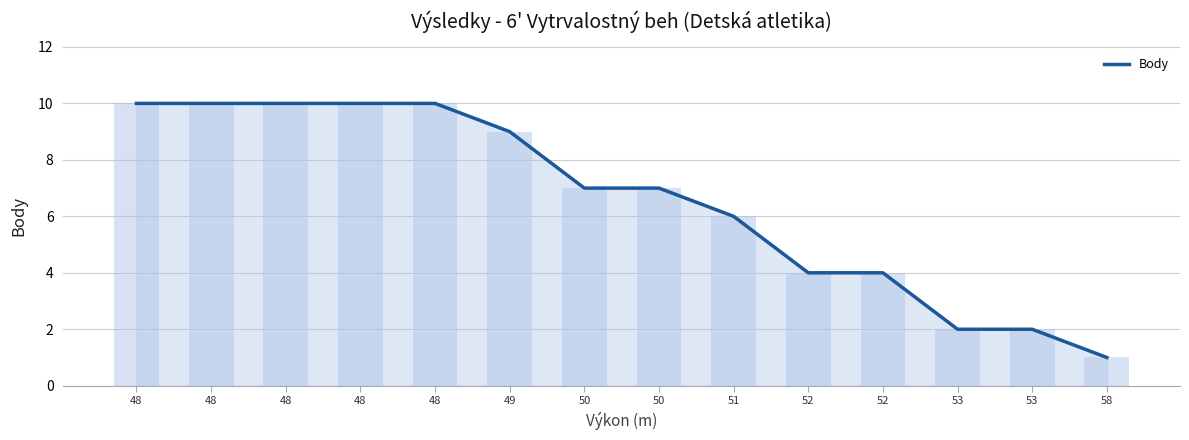

True or false: the data shows 0 at 58.

False